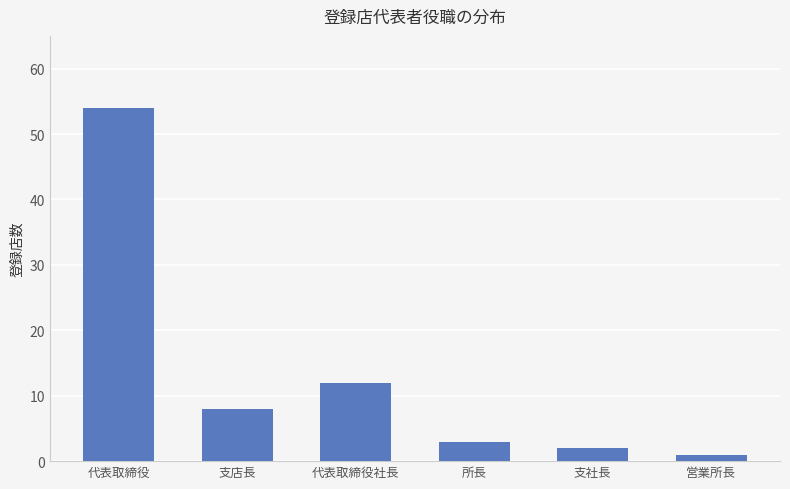

Between 所長 and 代表取締役社長, which is larger?

代表取締役社長